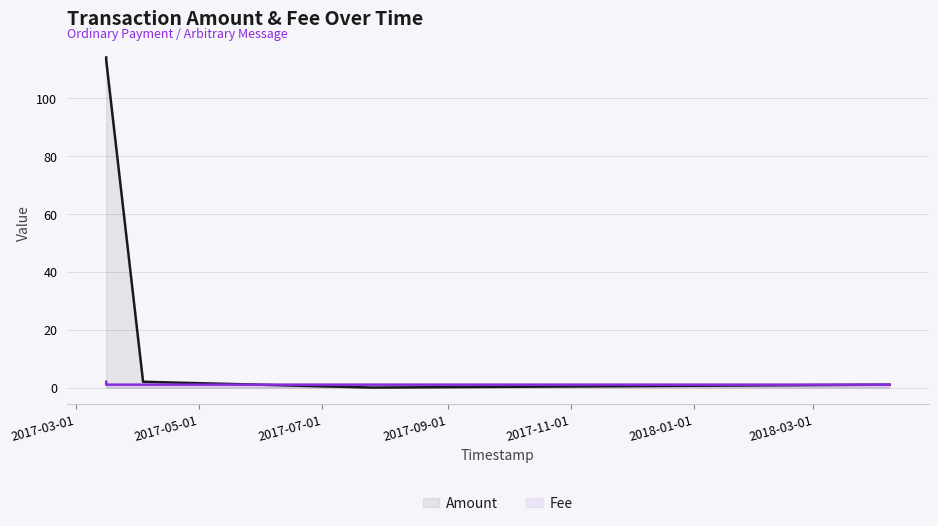

Rank the series by their maximum value, from highest to lowest.

Amount, Fee